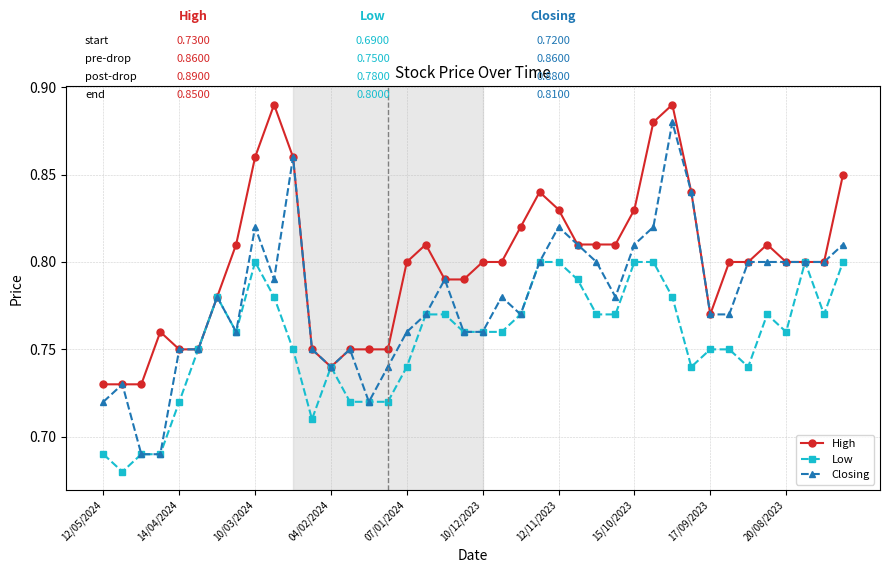

Which series has the largest total across all categories?

High